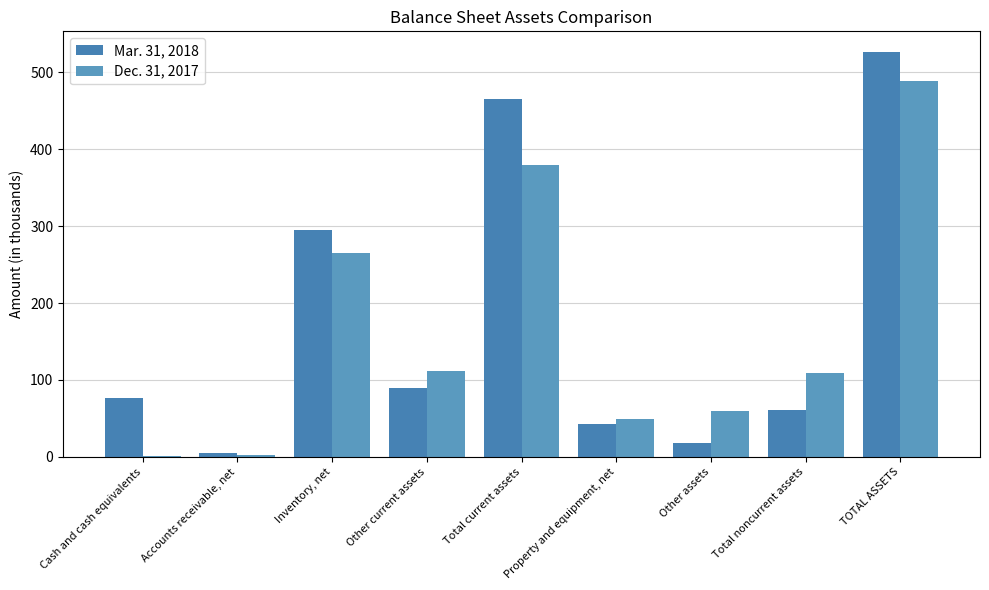

Are the bars grouped side by side (vs. stacked)?

Yes